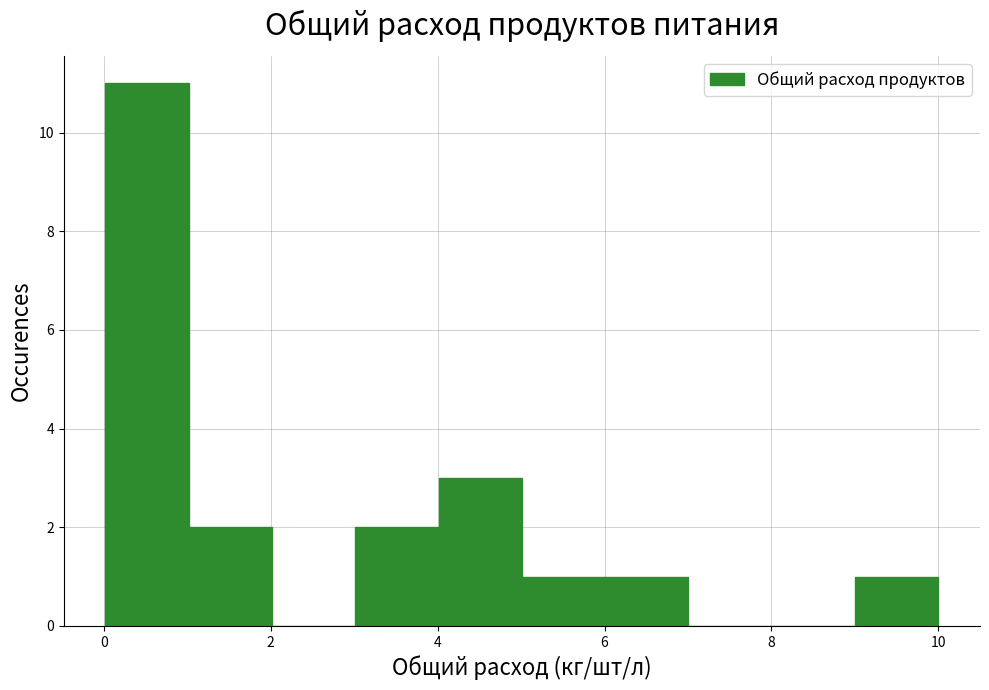

Reading left to right, list every bar in this chart as the range it spans on the x-axis followed by its height. Neither the bar edges nor the heights are printed on the chart, so give them approximately, as read against the axes.

0 to 1: 11
1 to 2: 2
2 to 3: 0
3 to 4: 2
4 to 5: 3
5 to 6: 1
6 to 7: 1
7 to 8: 0
8 to 9: 0
9 to 10: 1